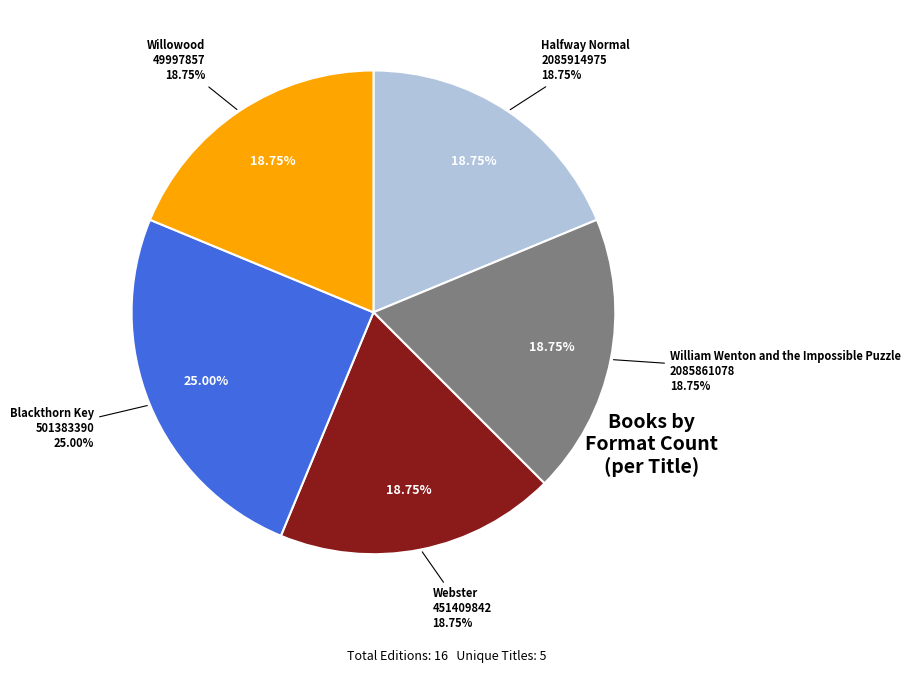

Is it true that William Wenton and the Impossible Puzzle is 11% of the pie?

False